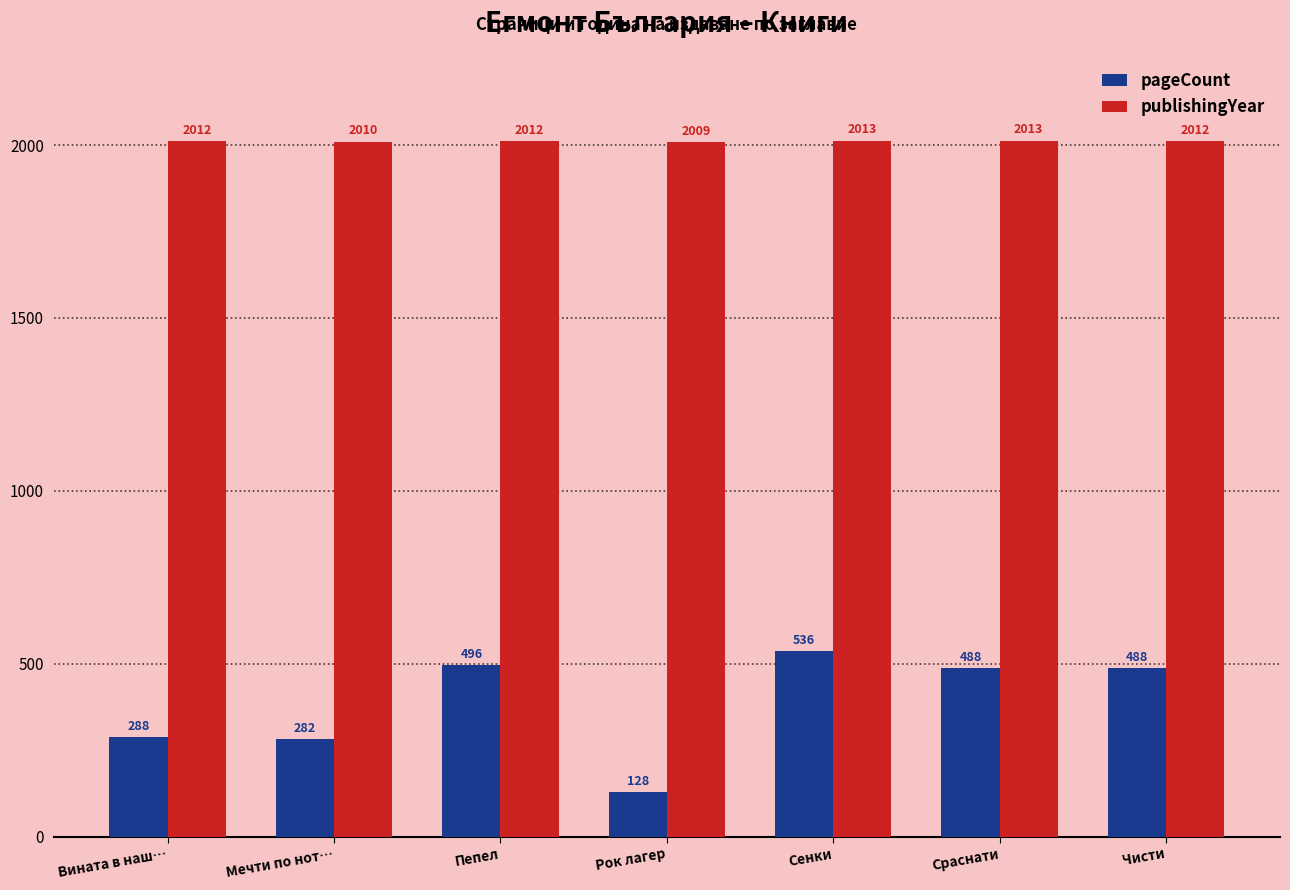

Reading left to right, extract all data points from this chart.

pageCount: 288	282	496	128	536	488	488
publishingYear: 2012	2010	2012	2009	2013	2013	2012